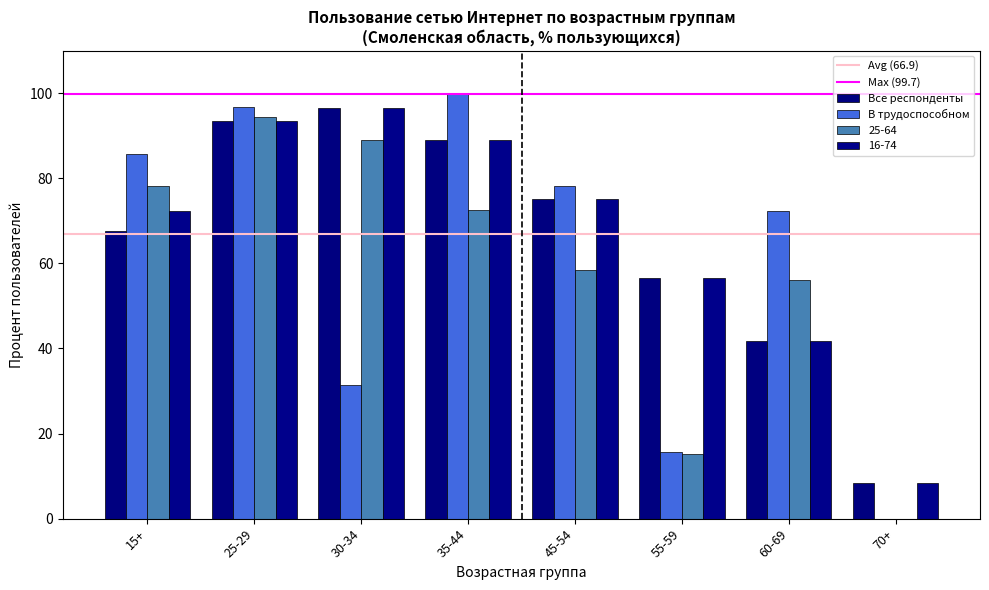

Reading right to left, list all the values displayed in this chart.

Все респонденты: 70+=8.5	60-69=41.8	55-59=56.6	45-54=75.2	35-44=89.0	30-34=96.6	25-29=93.5	15+=67.7
В трудоспособном: 70+=0.0	60-69=72.4	55-59=15.6	45-54=78.3	35-44=99.7	30-34=31.5	25-29=96.8	15+=85.7
25-64: 70+=0.0	60-69=56.0	55-59=15.2	45-54=58.4	35-44=72.5	30-34=89.0	25-29=94.4	15+=78.3
16-74: 70+=8.5	60-69=41.8	55-59=56.6	45-54=75.2	35-44=89.0	30-34=96.6	25-29=93.5	15+=72.4